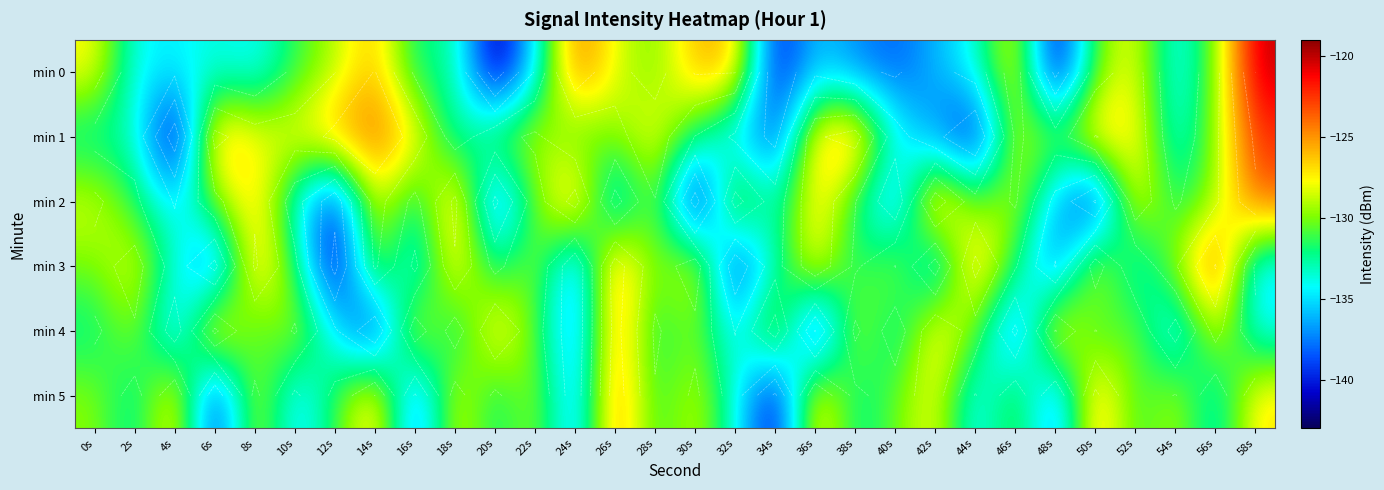

What is the greatest value displayed?

-120.0